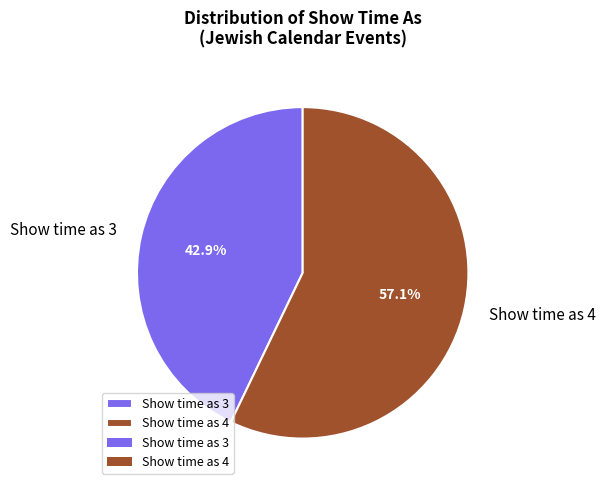

What is the ratio of the value at Show time as 4 to the value at Show time as 3?

1.3